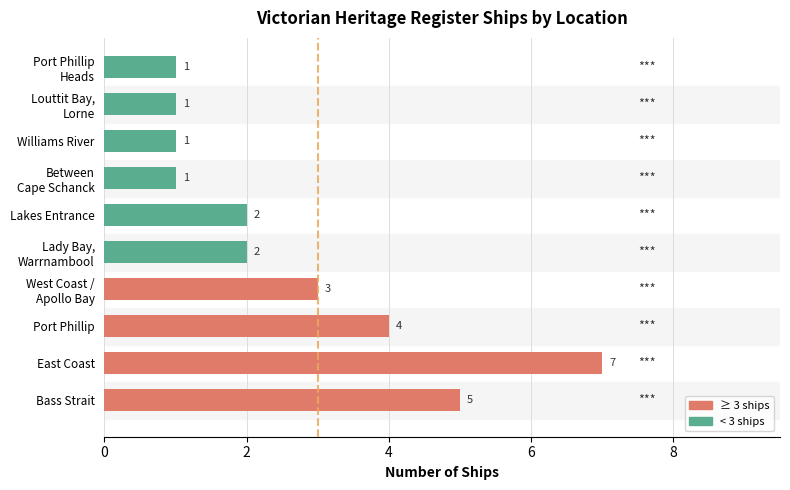

At which category does the chart reach its peak across all series?

East Coast